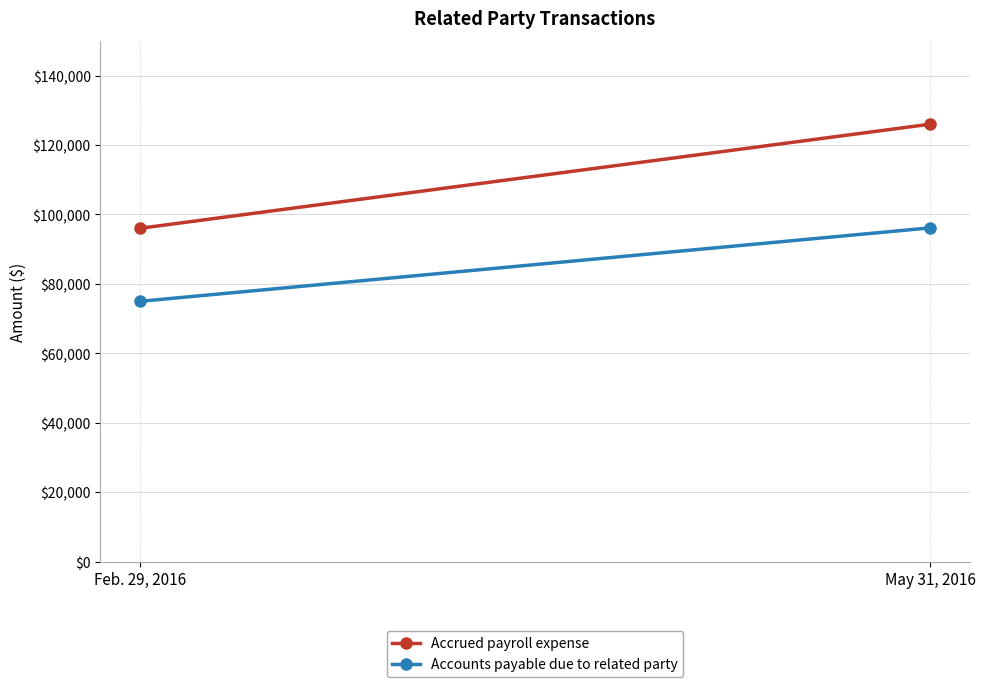

What is the value of the Accounts payable due to related party point at the 1st from the left?

74959